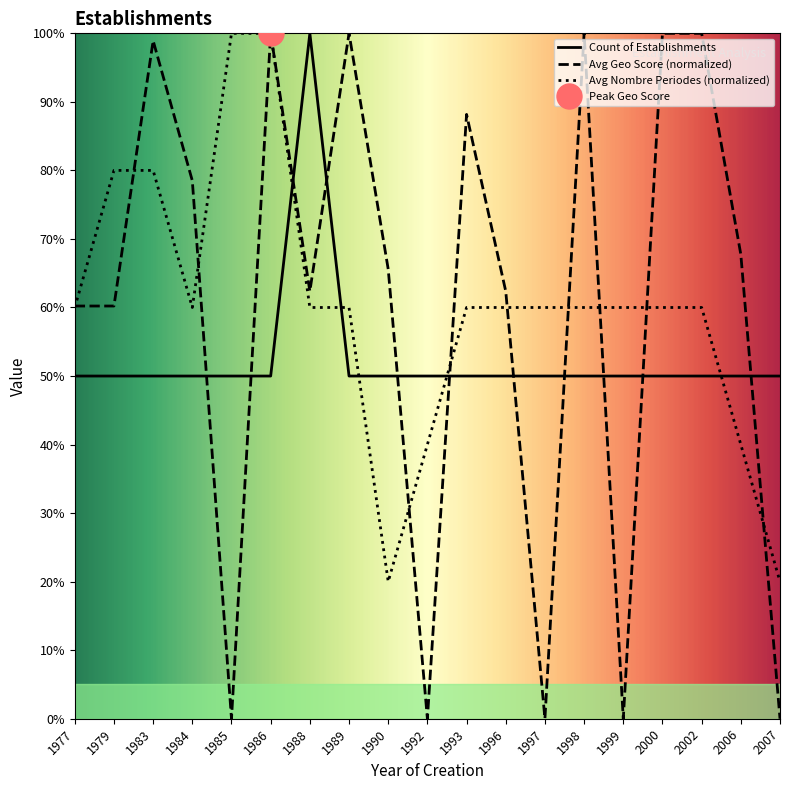

Is the value of Avg Nombre Periodes (normalized) at 2000 greater than the value of Avg Geo Score (normalized) at 1999?

Yes